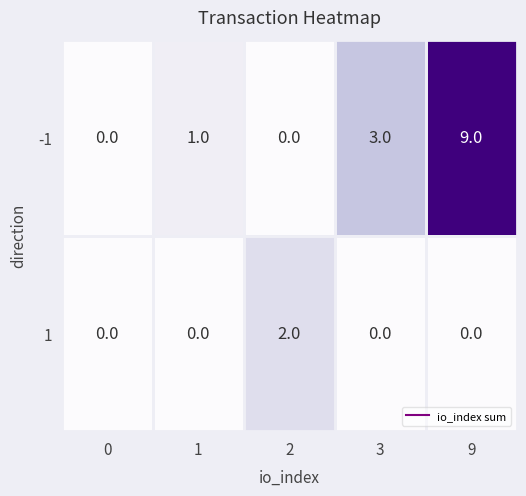

List the series in order of their peak value, lowest first.

1, -1